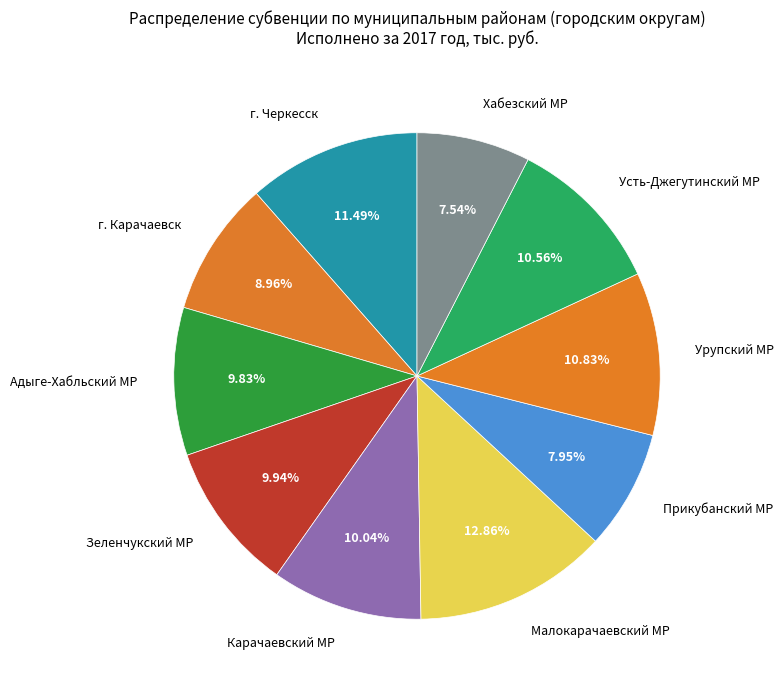

True or false: Карачаевский МР accounts for 4% of the total.

False